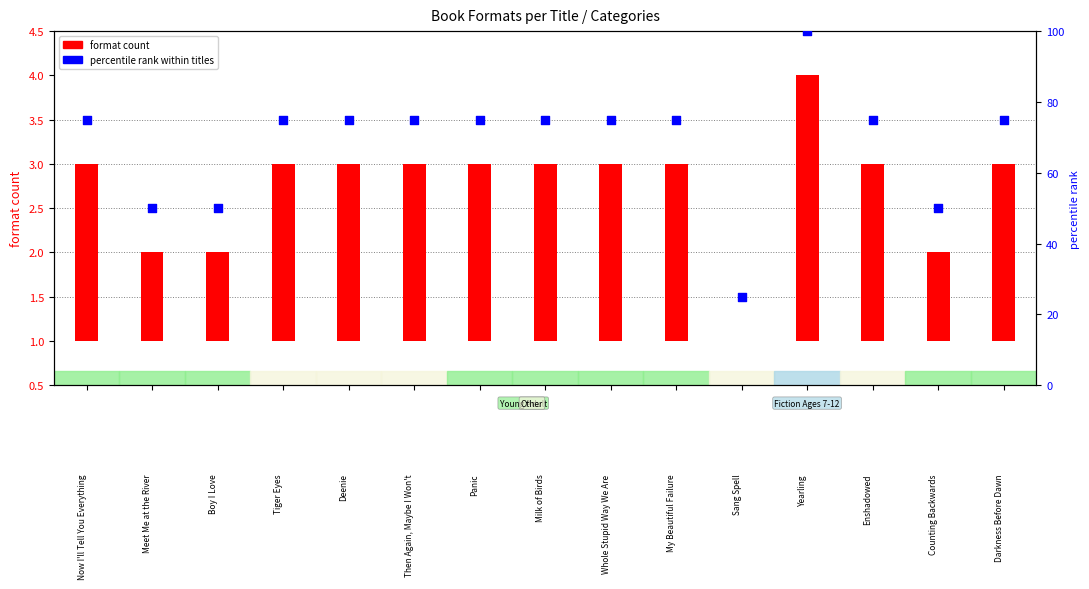

Which series contains the highest Y value?

percentile rank within titles